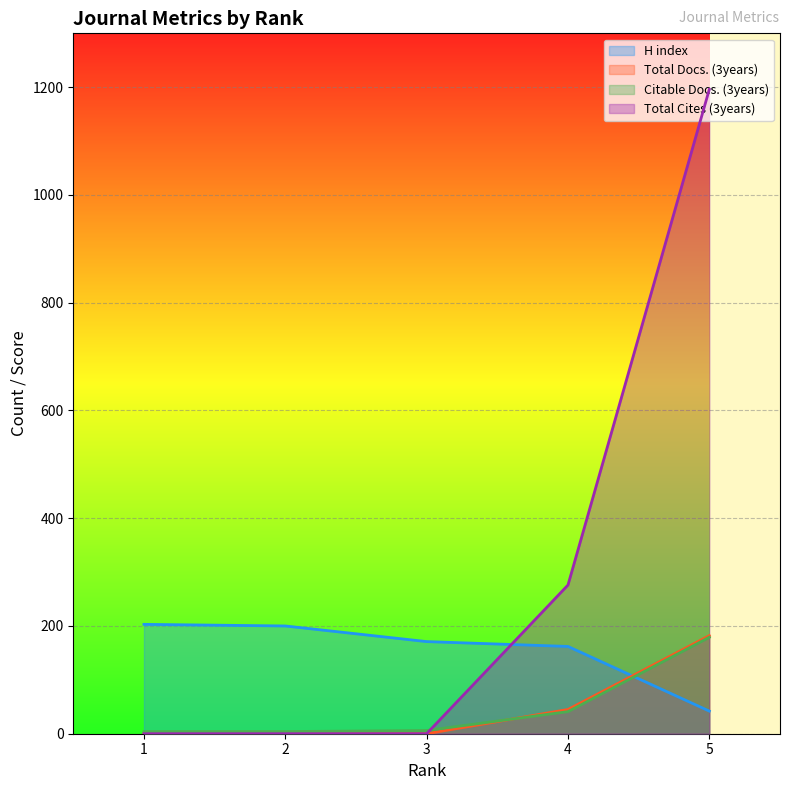

What is the lowest value of the H index series?

42